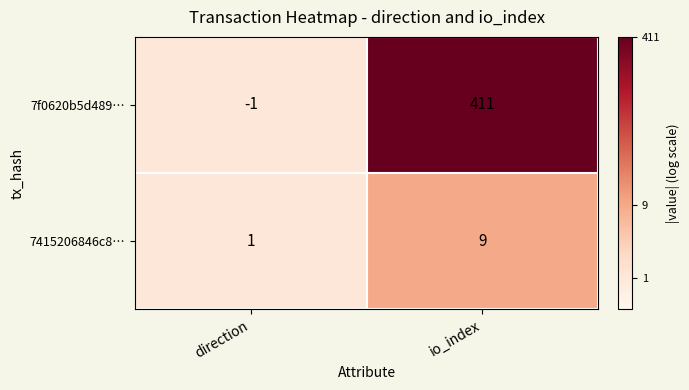

What is the difference between the 7f0620b5d489… values at direction and io_index?

412